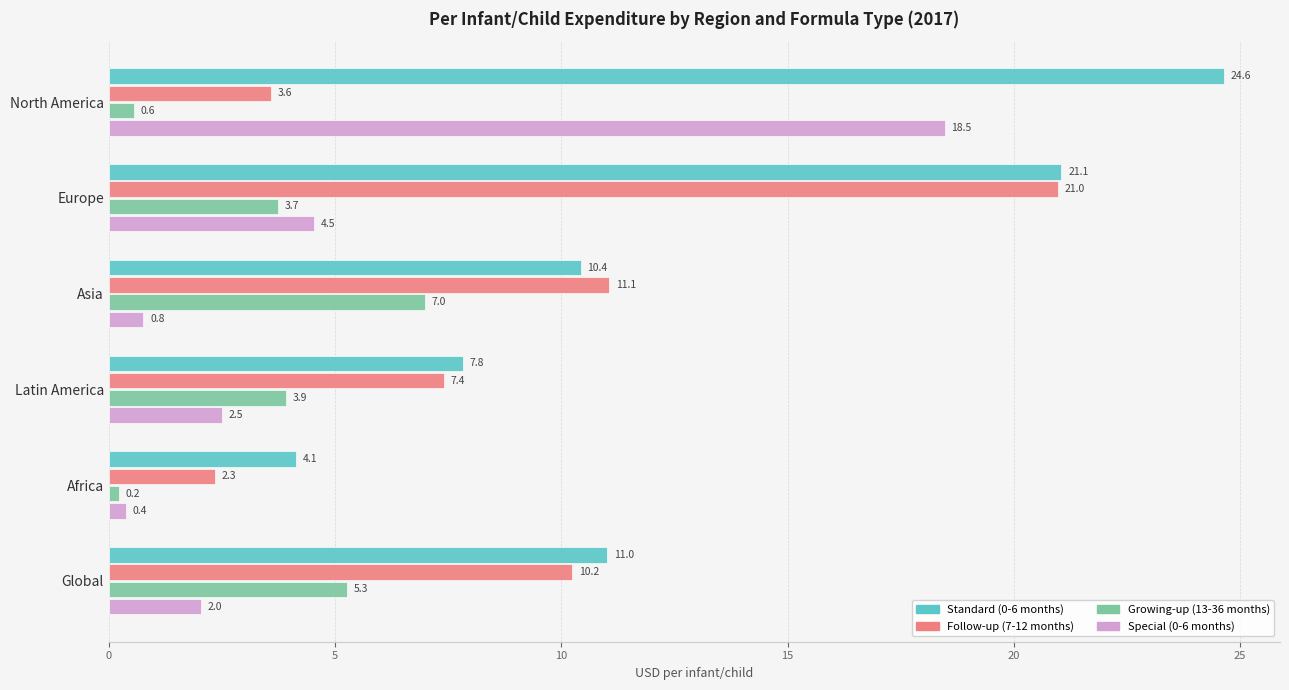

How many series are shown in this chart?

4